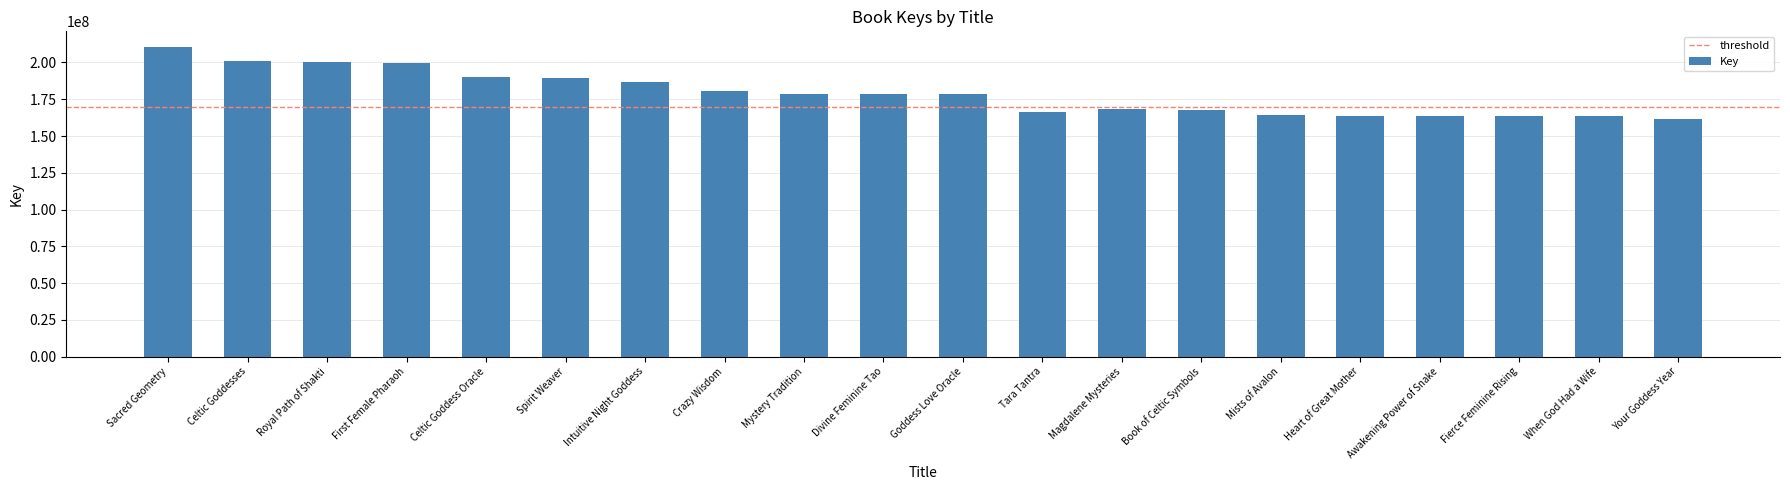

Is it true that the value at Magdalene Mysteries is 168186250?

True